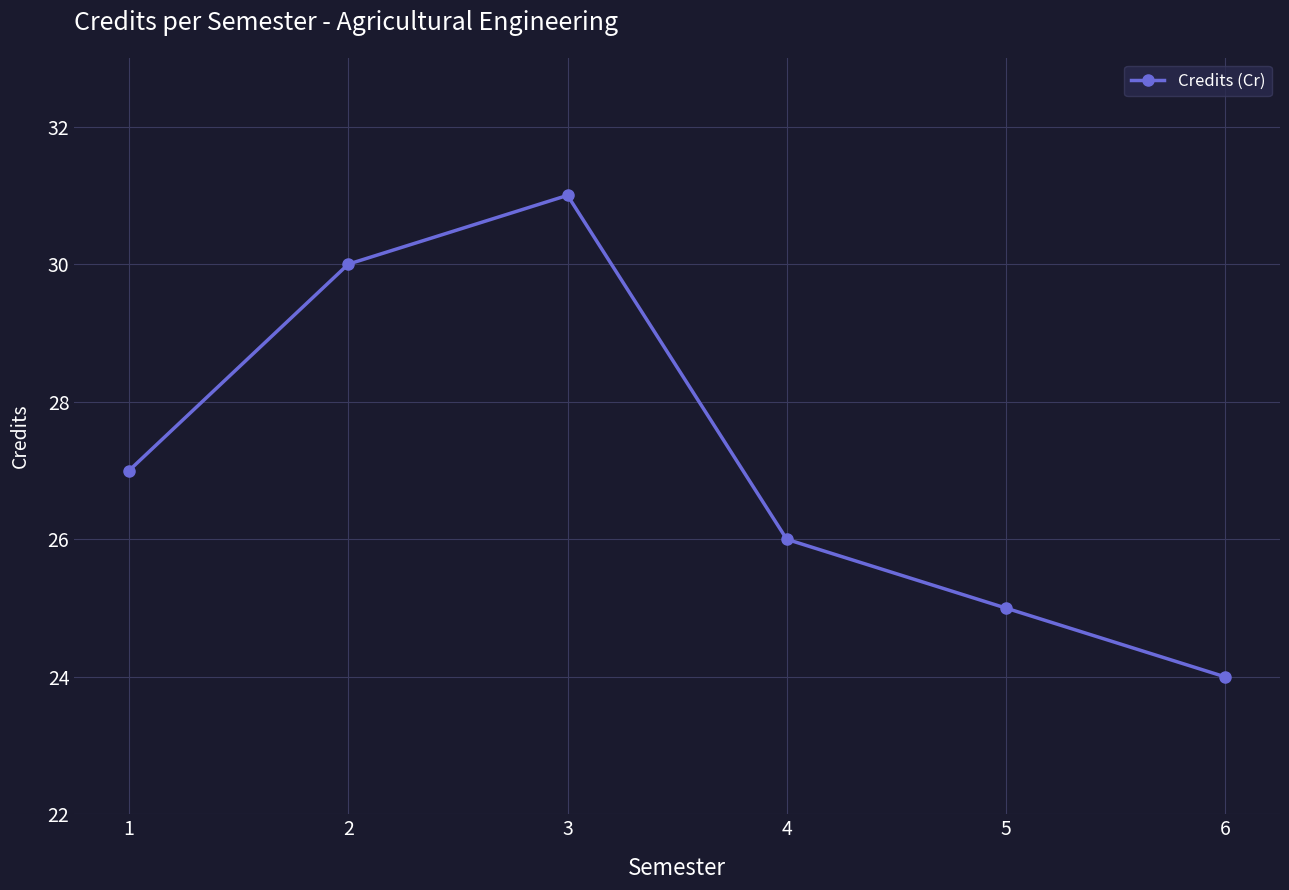

Is it true that the value at 4 is 16?

False